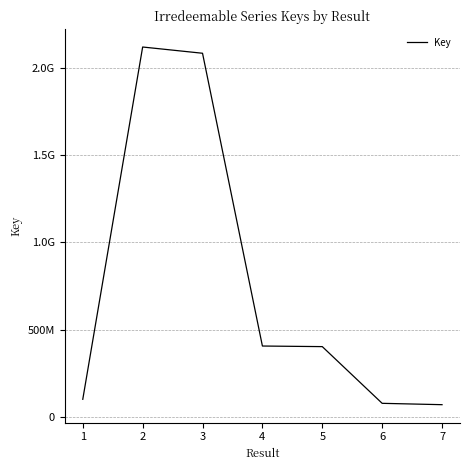

What is the sum of all values?

5262054726